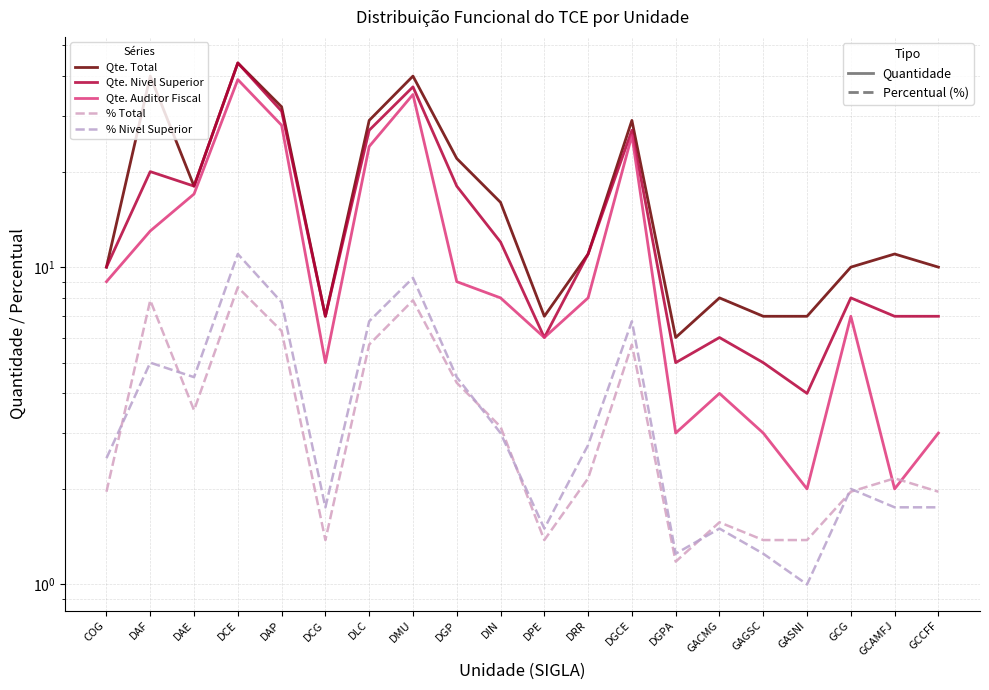

At how many categories does at least one series exceed 37?

3